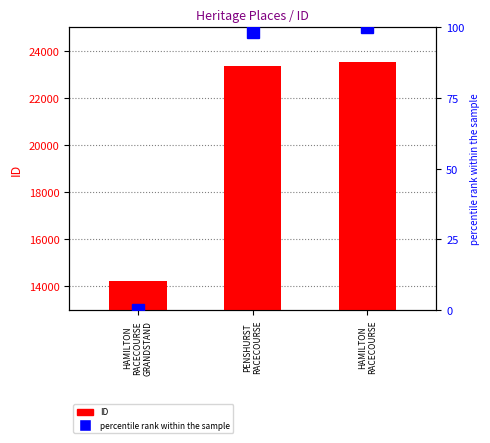

How many data points does each series have?

3